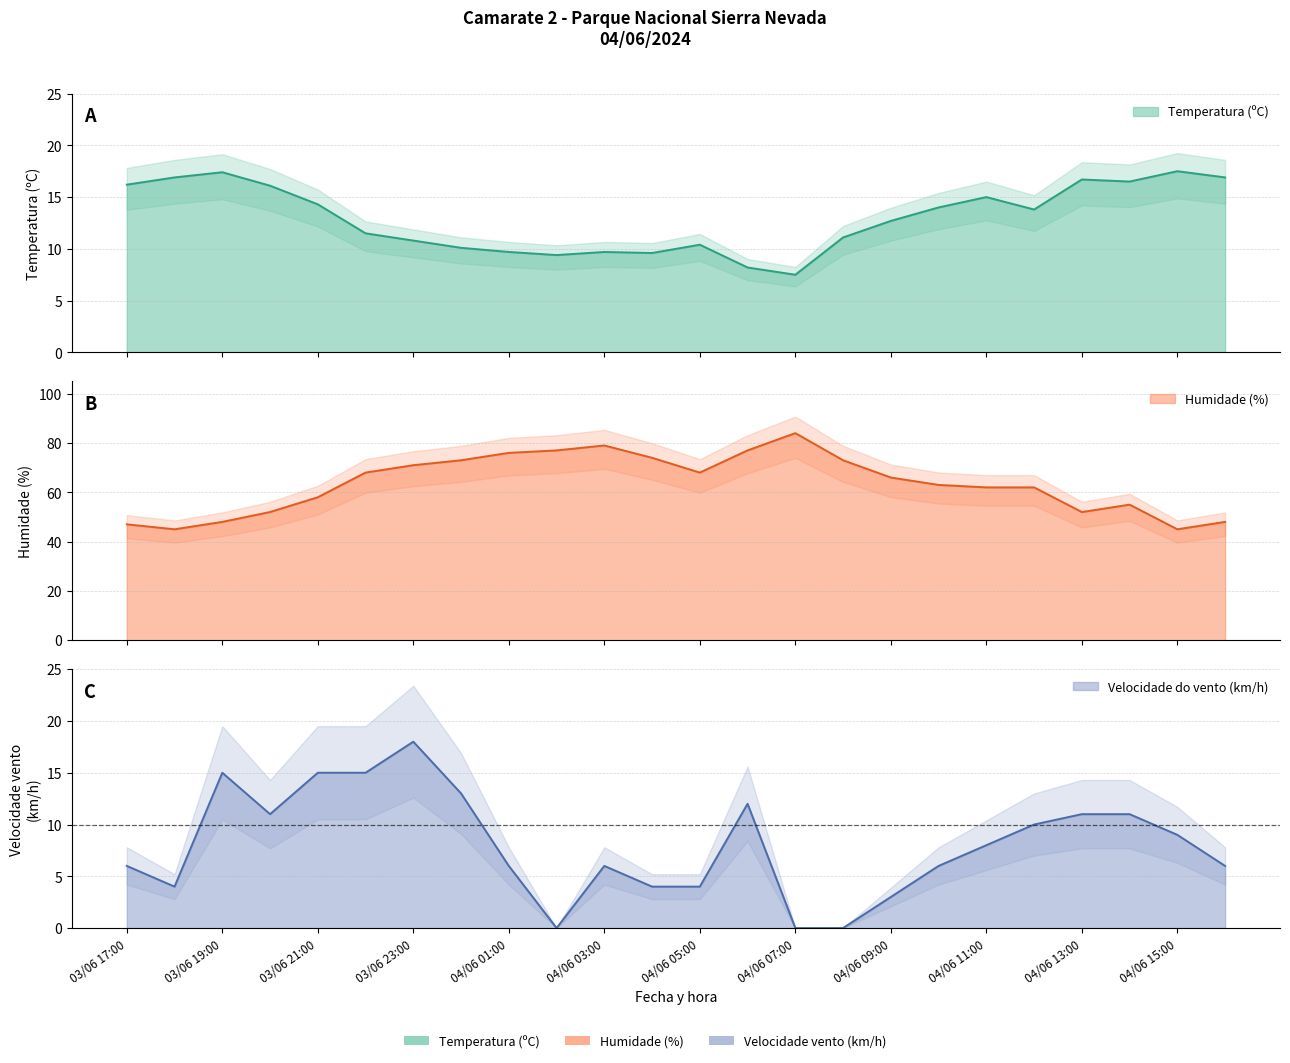

What is the lowest value of the Temperatura (ºC) series?

7.5